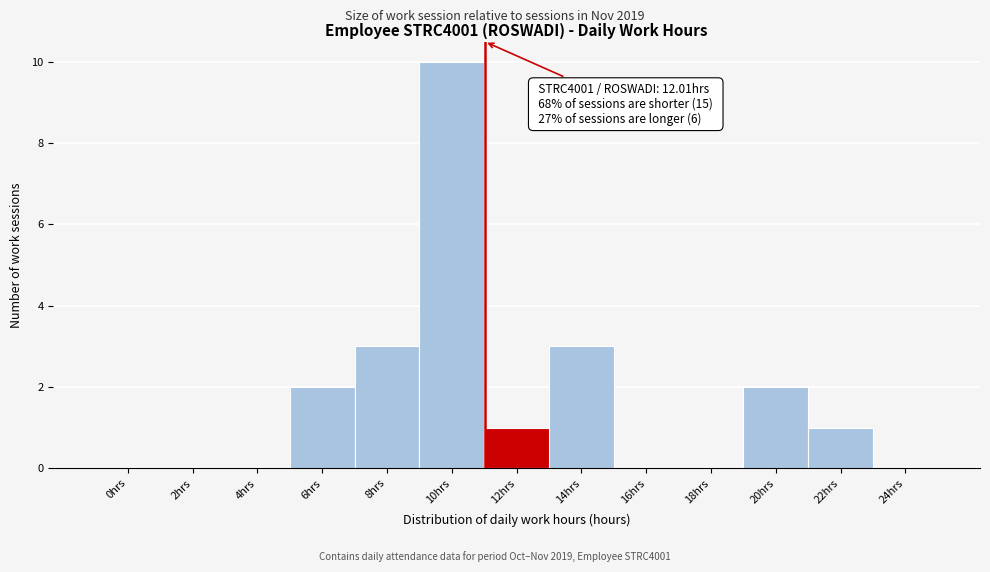

Reading right to left, transcribe all the data shown in this chart.

24hrs=0	22hrs=1	20hrs=2	18hrs=0	16hrs=0	14hrs=3	12hrs=1	10hrs=10	8hrs=3	6hrs=2	4hrs=0	2hrs=0	0hrs=0